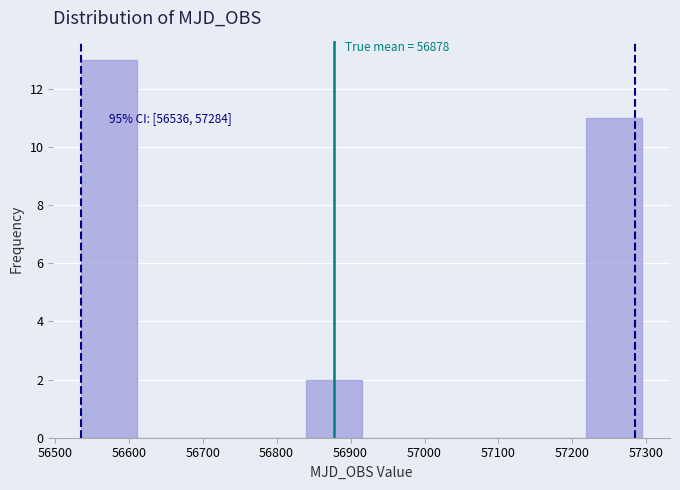

Over which range of the x-axis is the bar tallest?

56540 to 56610